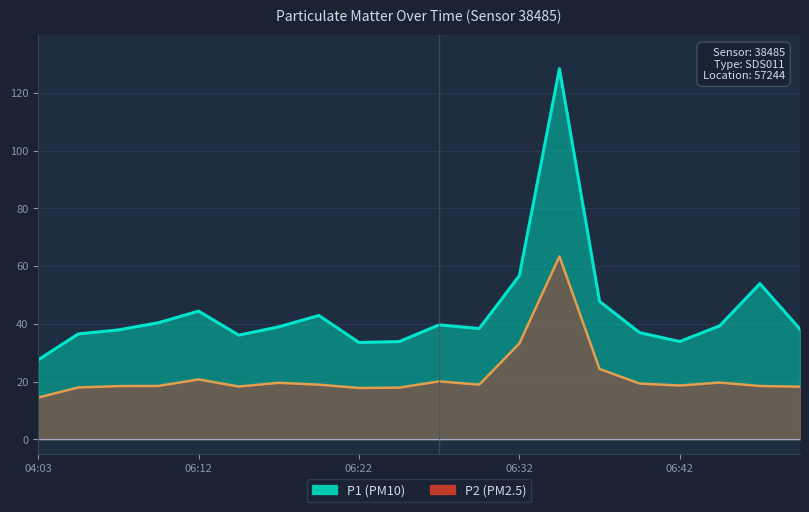

What is the total value across all series at 06:32?

89.9